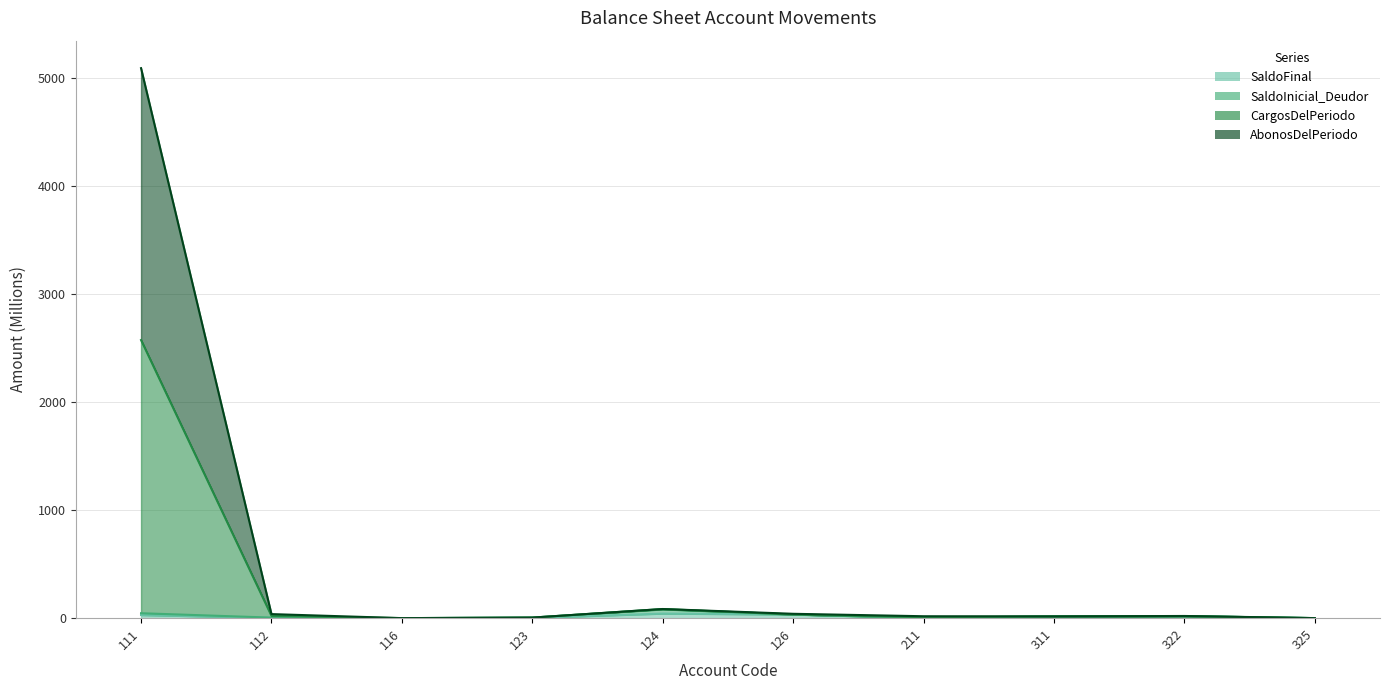

What is the spread (max minus min) of values at 211?

8.7